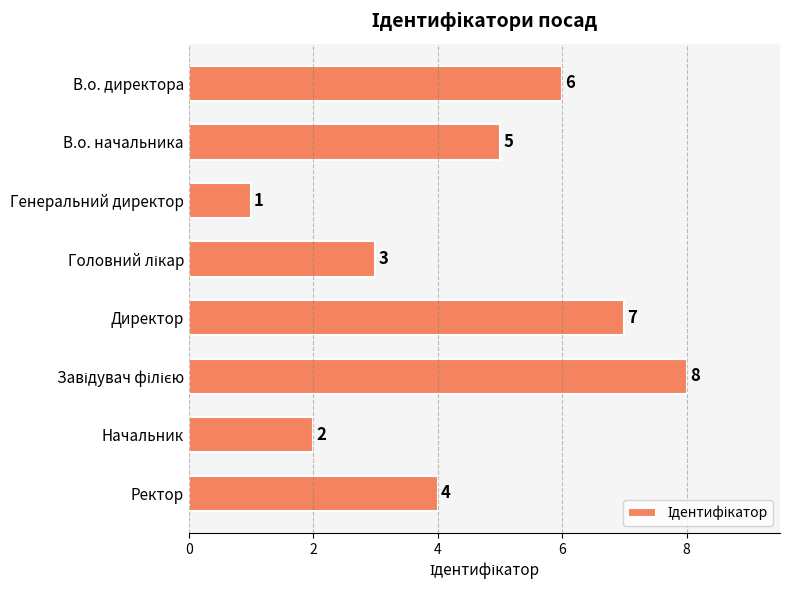

Reading top to bottom, list all the values displayed in this chart.

6	5	1	3	7	8	2	4